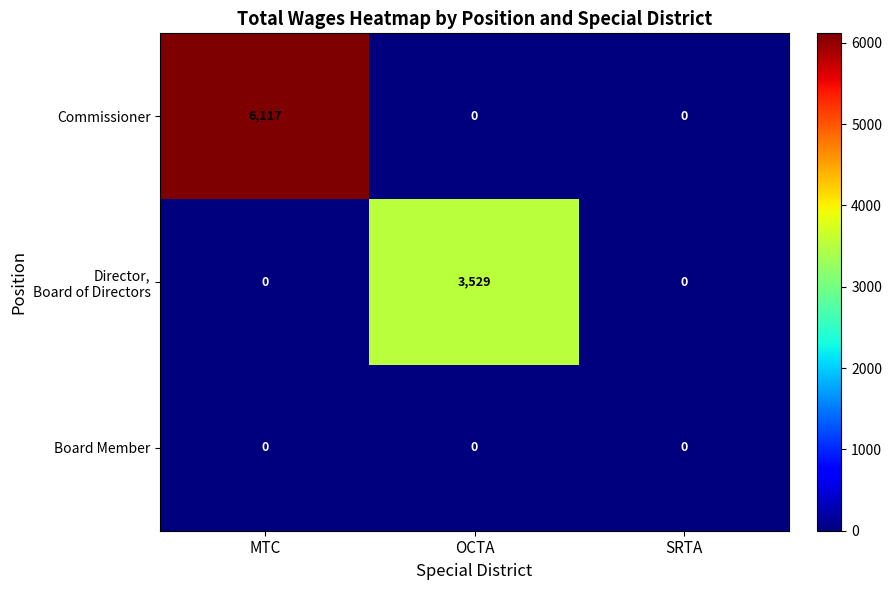

The Commissioner series shows 9098 at MTC. True or false?

False